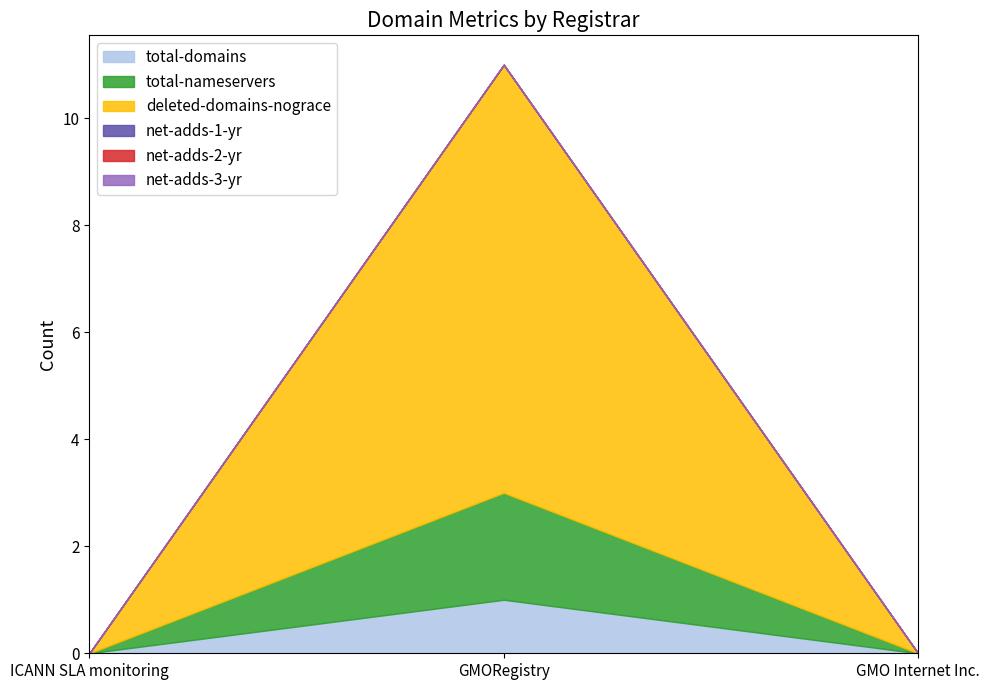

At which label does net-adds-2-yr reach its peak?

ICANN SLA monitoring